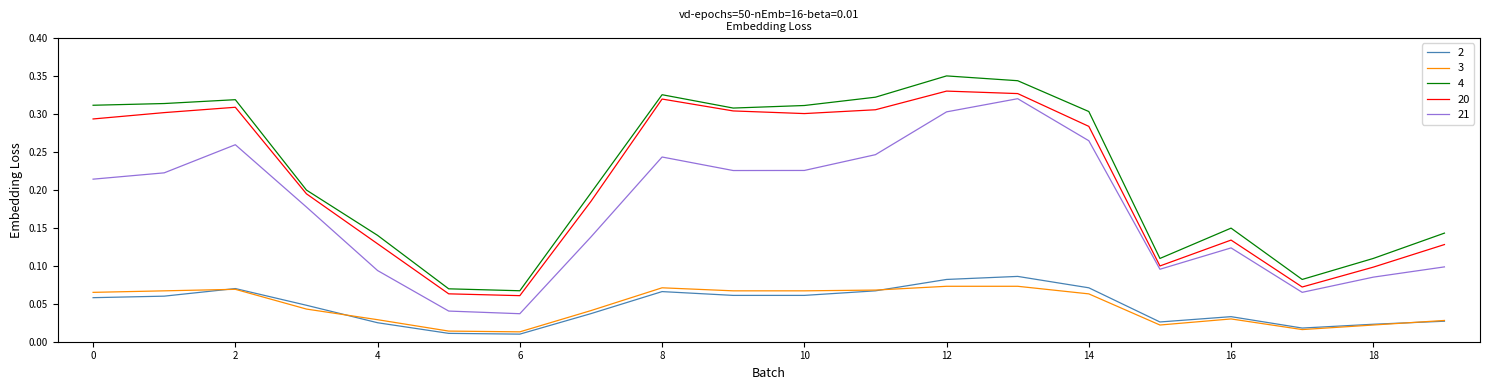

True or false: 21 and 2 intersect in this chart.

False